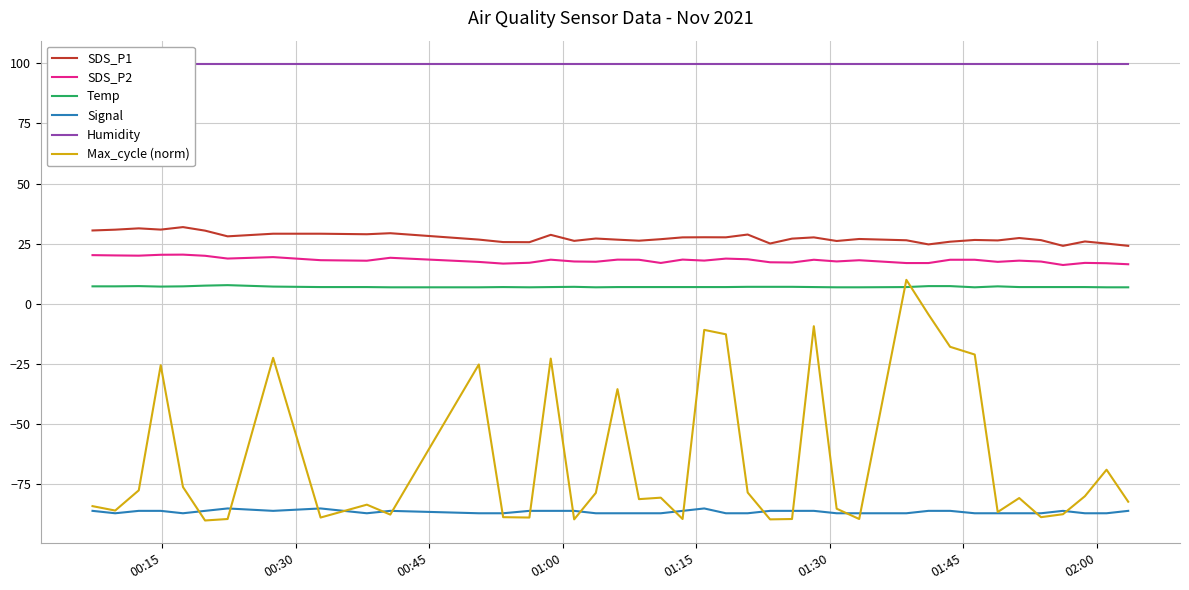

How many values in the SDS_P1 series exceed 27?

20